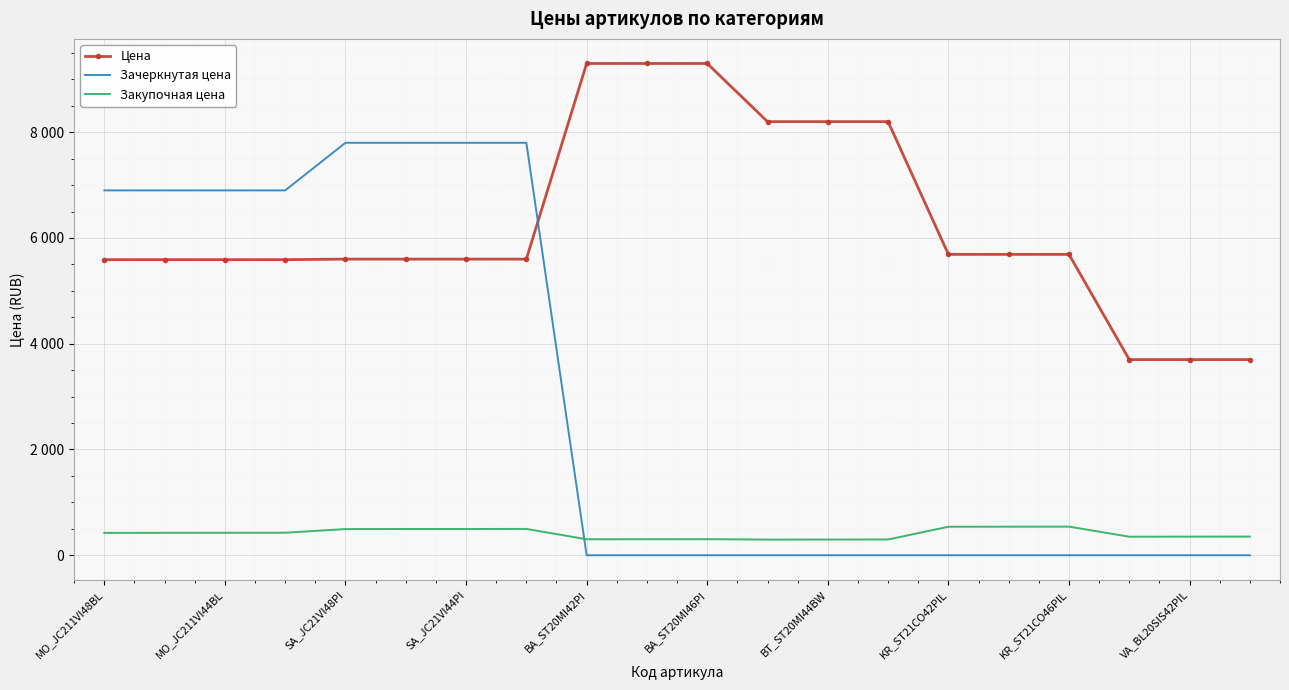

What is the difference between the maximum and minimum values in the Закупочная цена series?

245